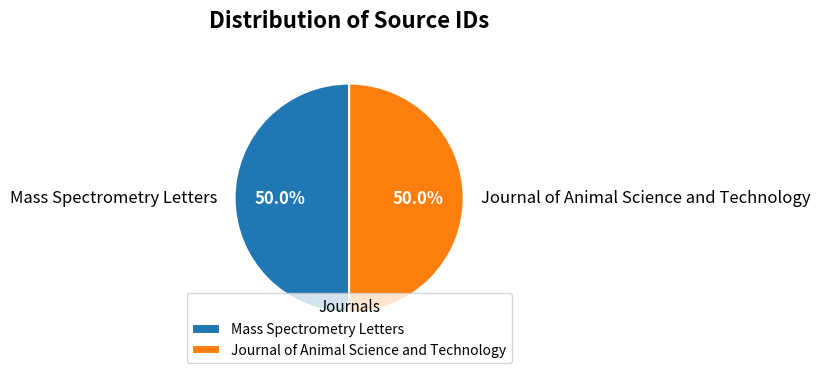

How many slices are in this pie chart?

2